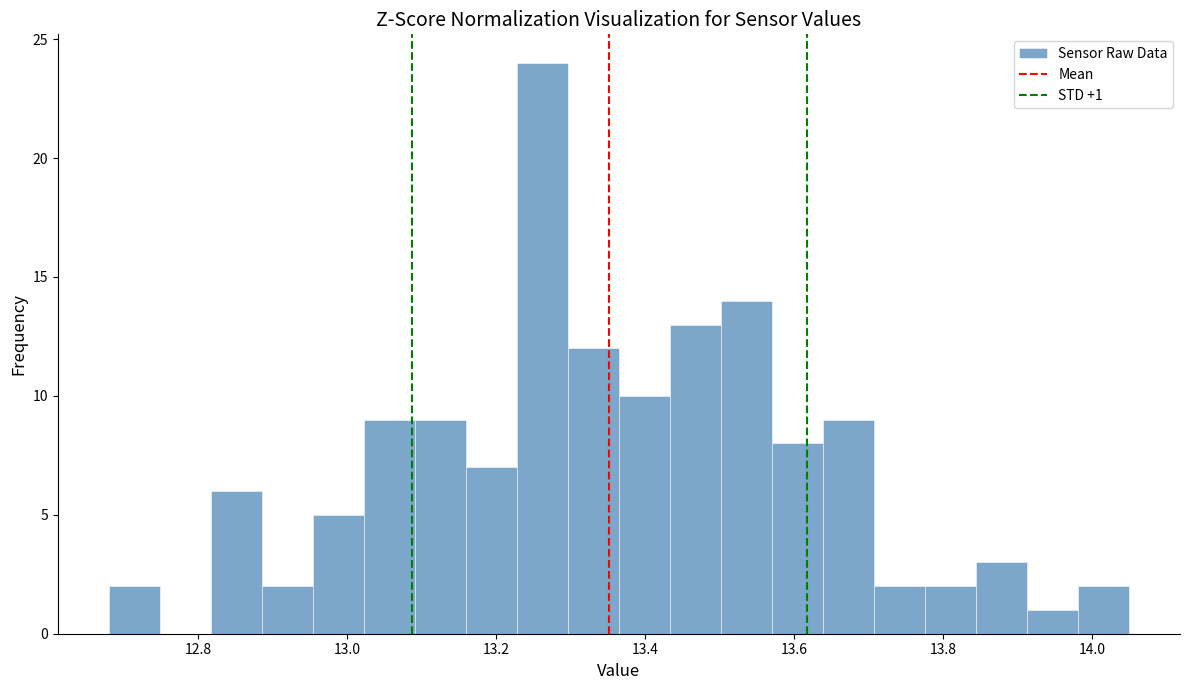

Read against the x-axis, roughly where is the centre of the tallest bar?

13.26